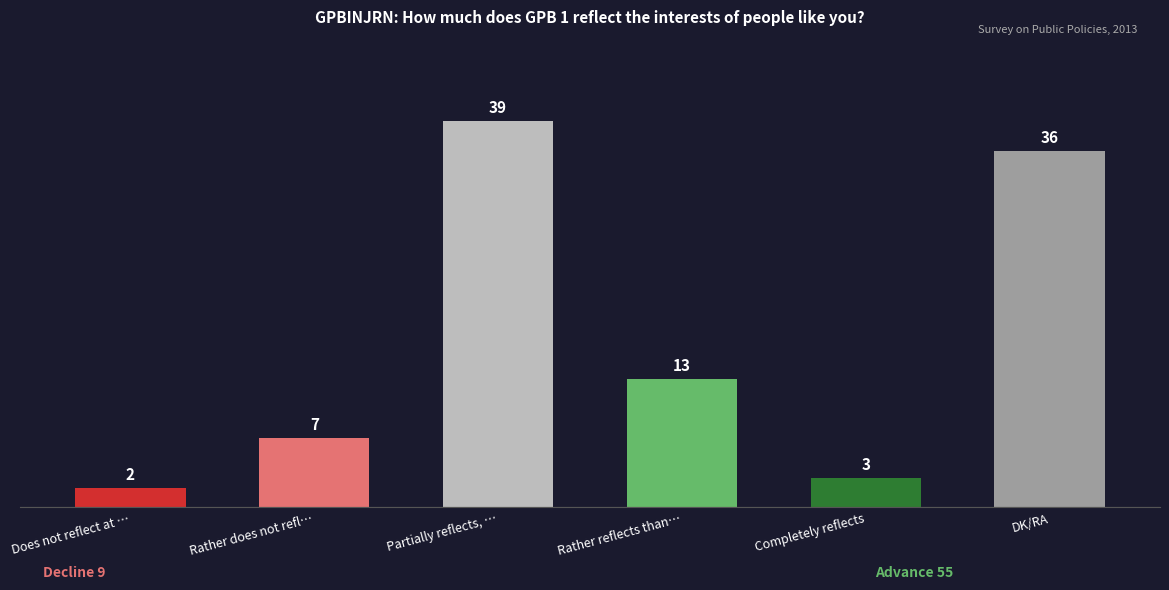

Where is the data nearest to the value 20?

Rather reflects than…